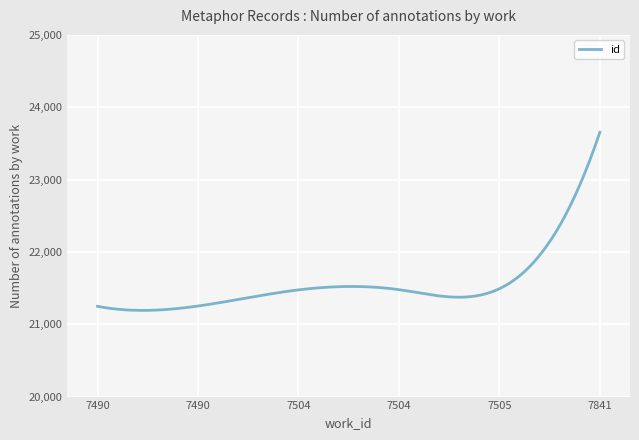

What is the smallest value displayed?

21191.4